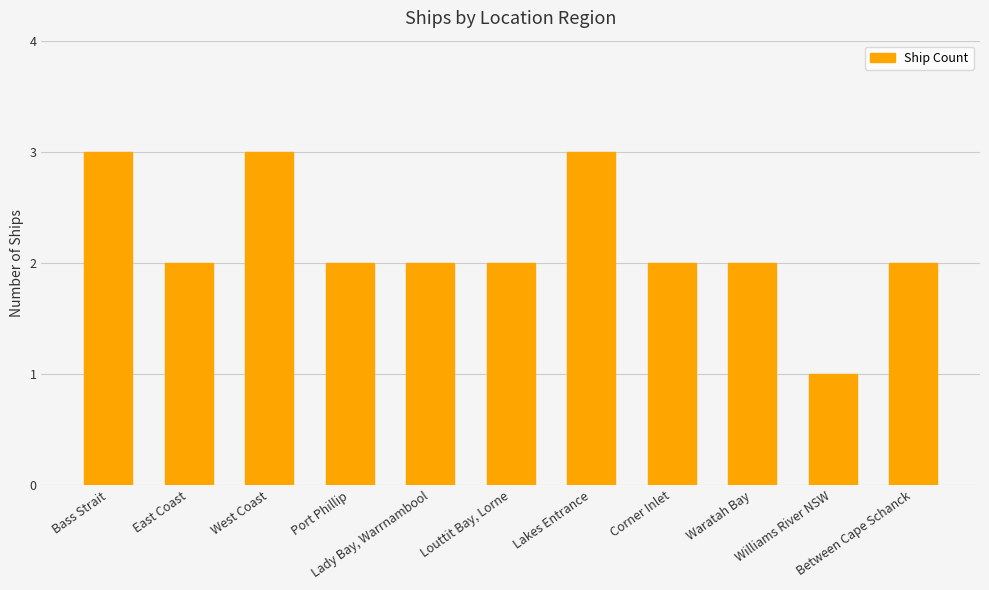

Between Bass Strait and Williams River NSW, which is larger?

Bass Strait